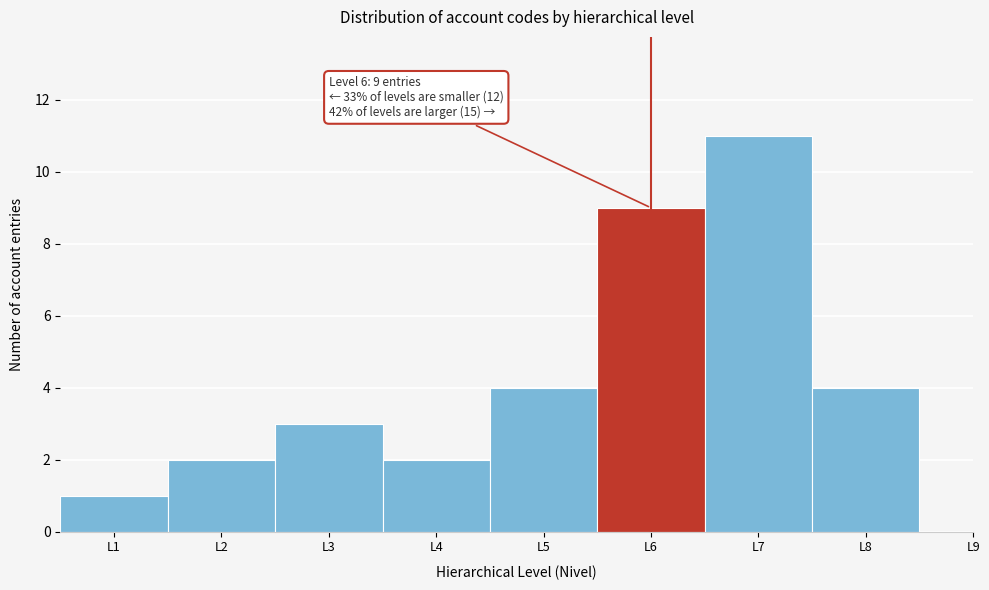

Reading left to right, what are all the values shown in this chart?

1	2	3	2	4	9	11	4